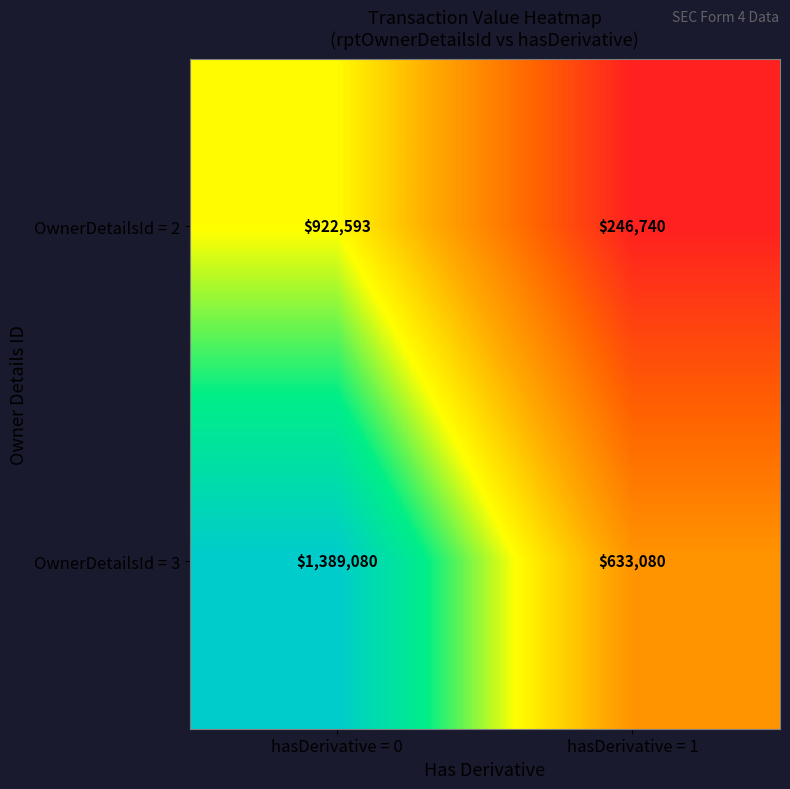

What is the difference between the maximum and minimum values in the OwnerDetailsId = 2 series?

675853